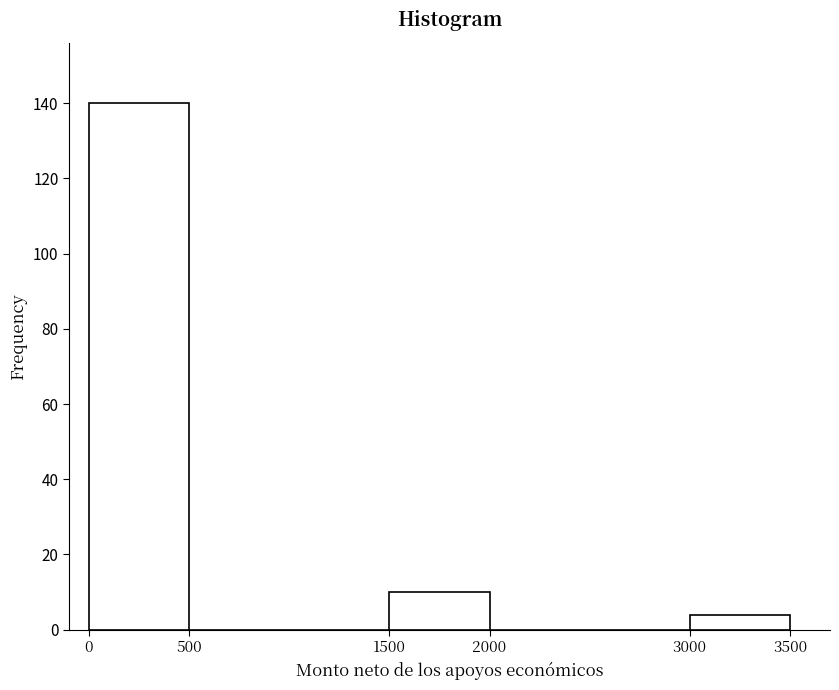

Reading left to right, list every bar in this chart as the range it spans on the x-axis followed by its height. The values are not printed on the chart, so give them approximately, as read against the axis.

0 to 500: 140
500 to 1500: 0
1500 to 2000: 10
2000 to 3000: 0
3000 to 3500: 4